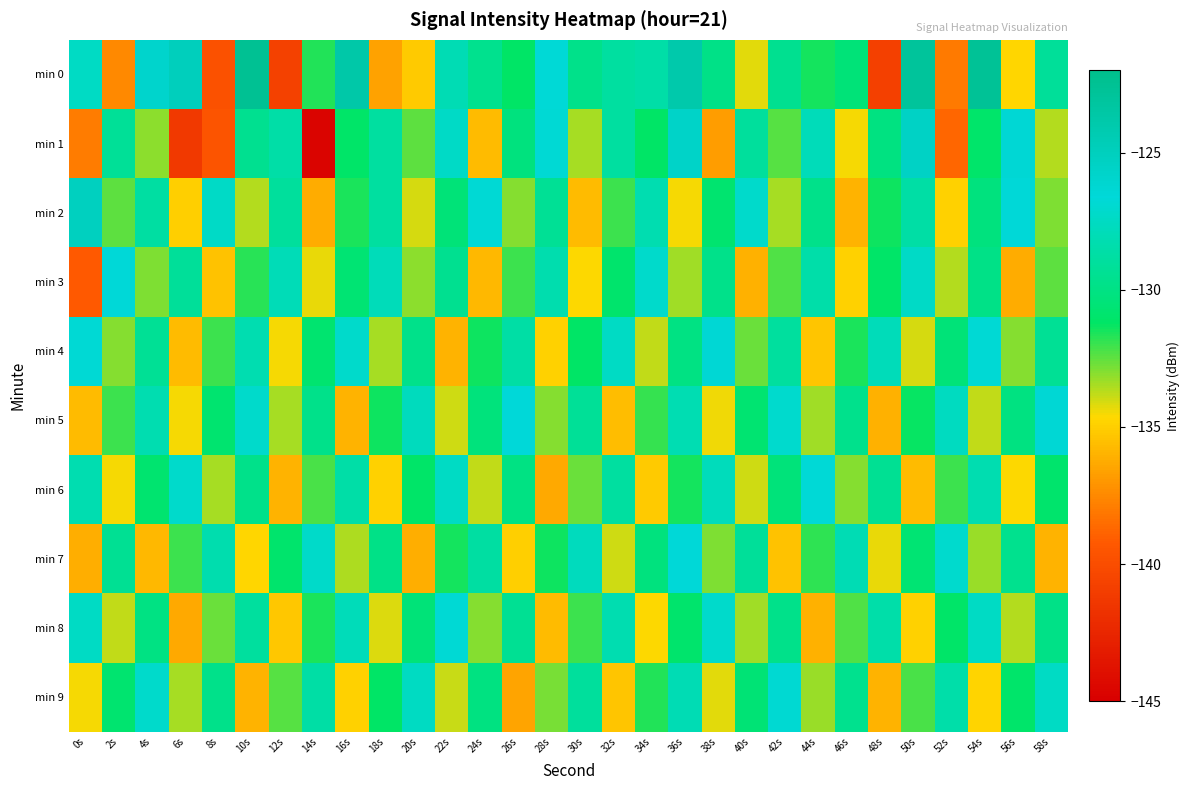

List the series in order of their peak value, highest first.

min 0, min 2, min 1, min 4, min 5, min 3, min 7, min 6, min 8, min 9